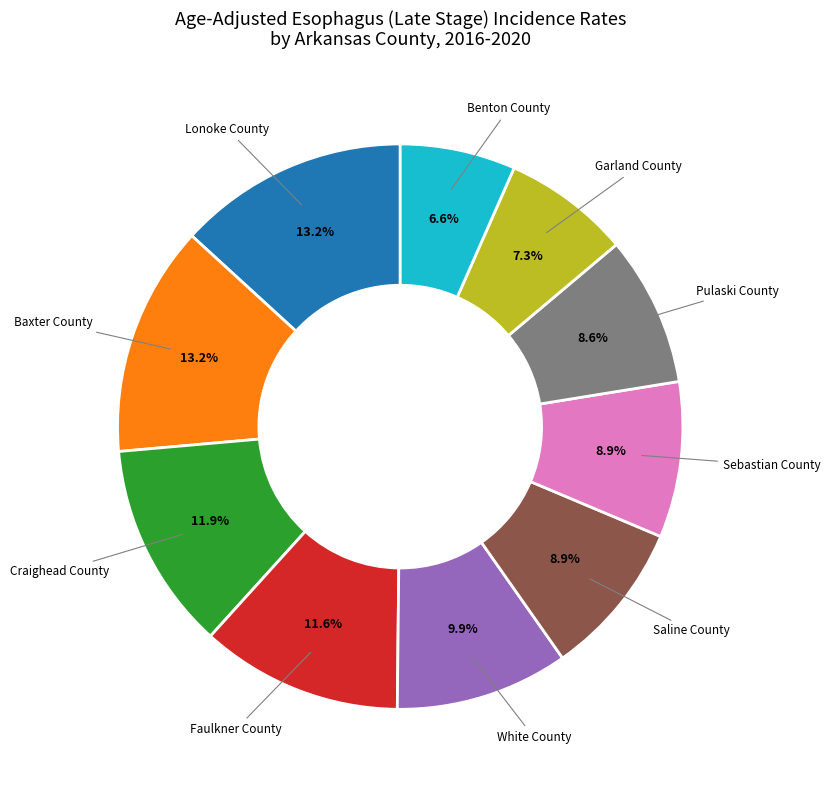

Is there any slice that represents more than half of the pie?

No